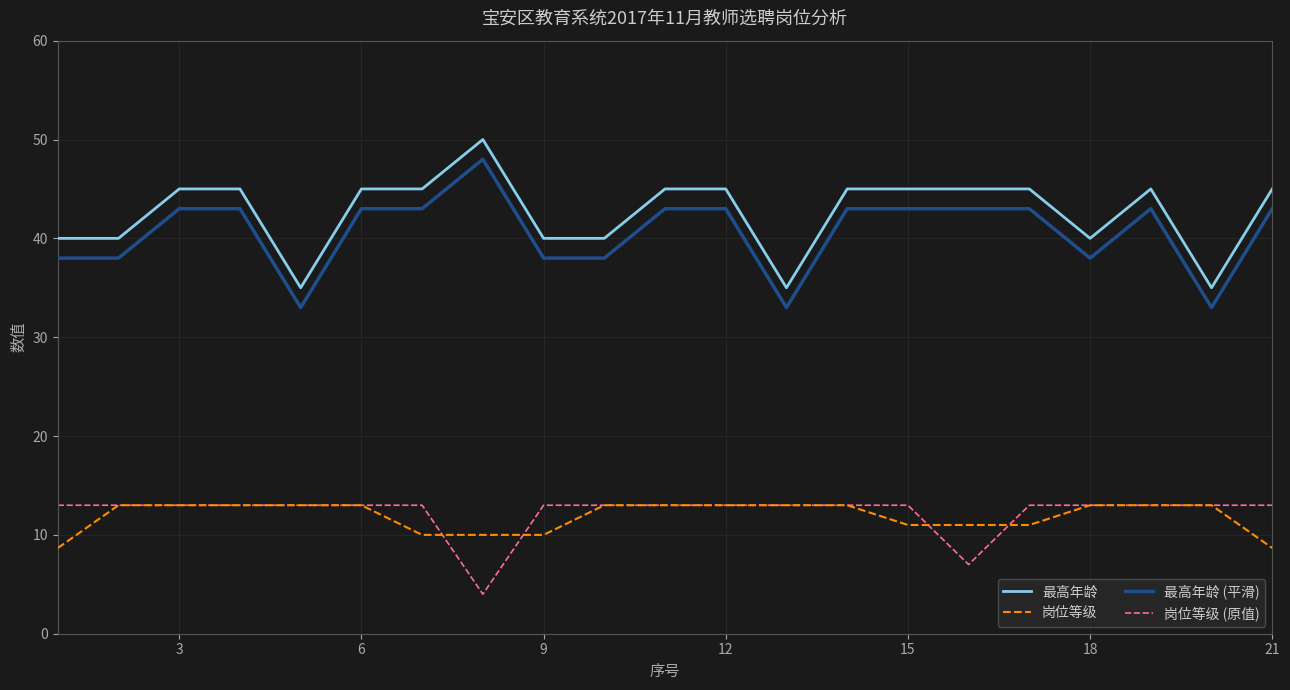

What are all the series names shown in the legend?

最高年龄, 岗位等级, 最高年龄 (平滑), 岗位等级 (原值)